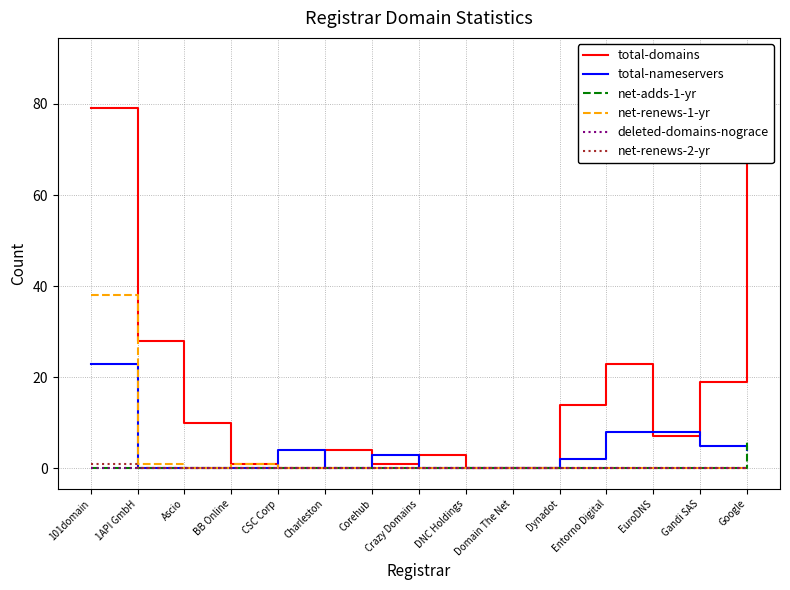

Is the value of deleted-domains-nograce at Gandi SAS greater than the value of net-renews-1-yr at Entorno Digital?

No